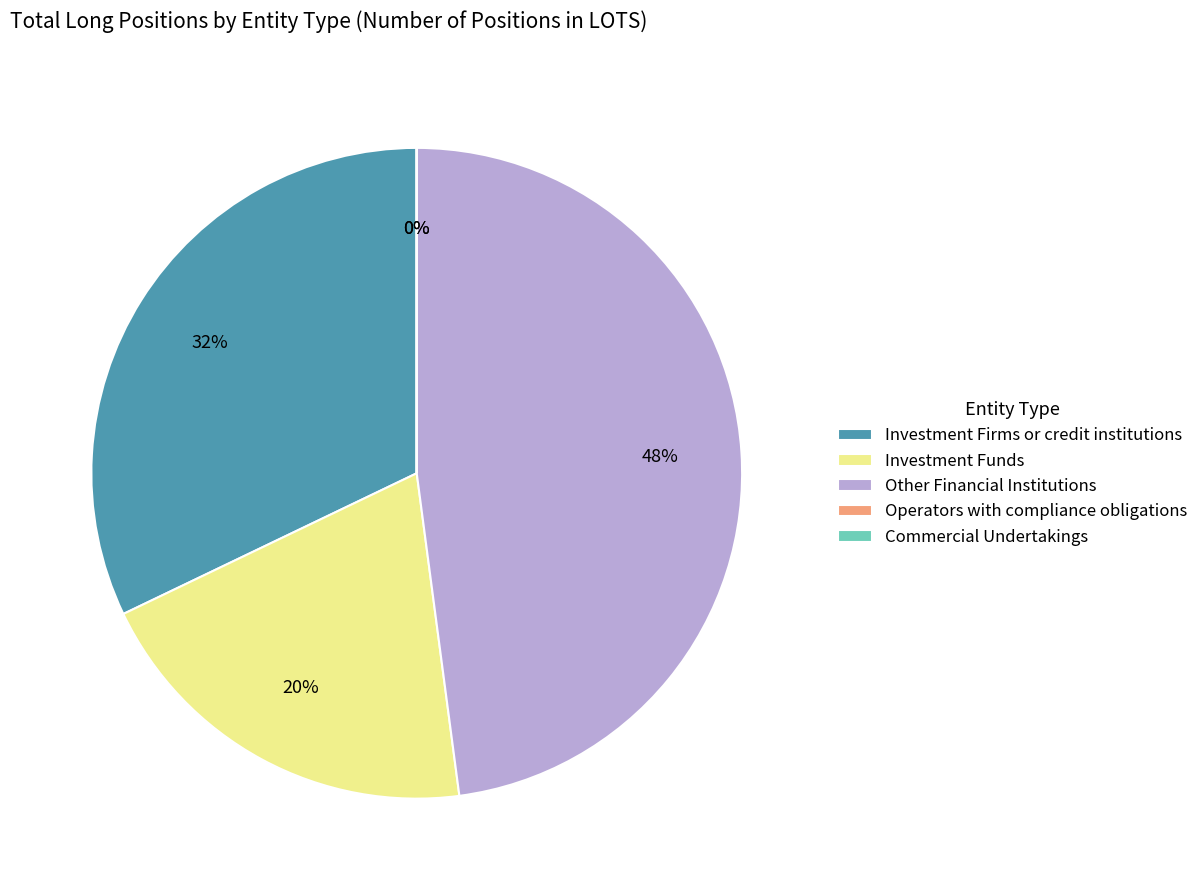

How much of the chart is everything except Commercial Undertakings (Long)?

100.0%